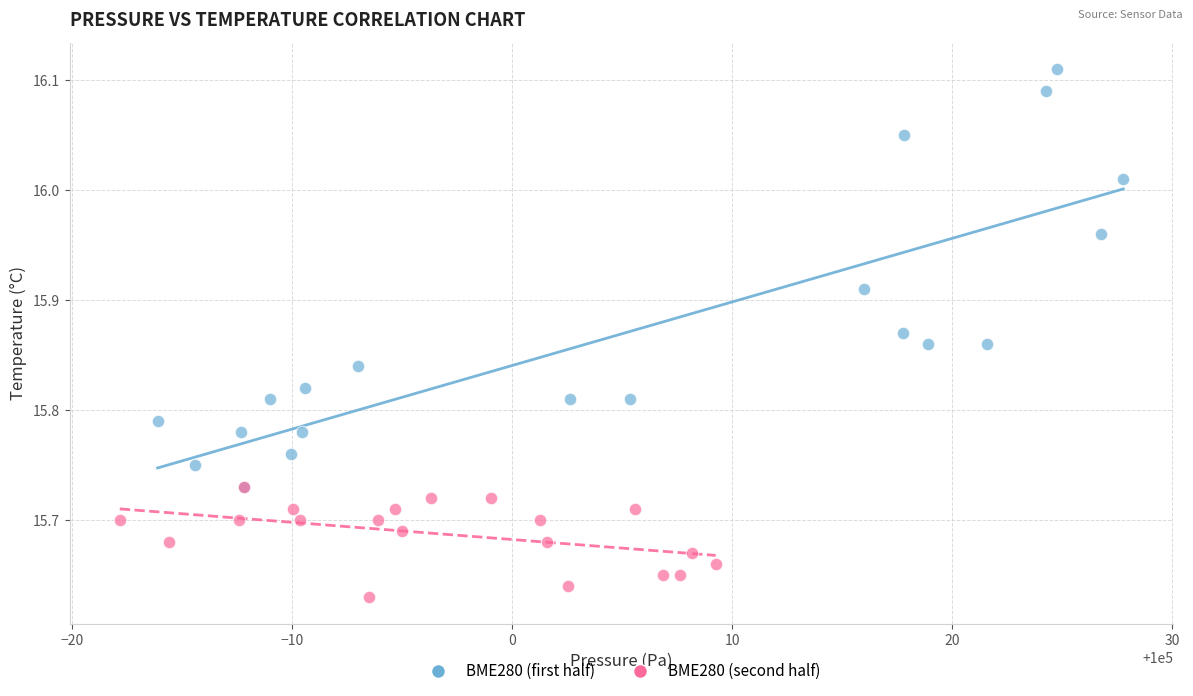

What are all the series names shown in the legend?

BME280 (first half), BME280 (second half)